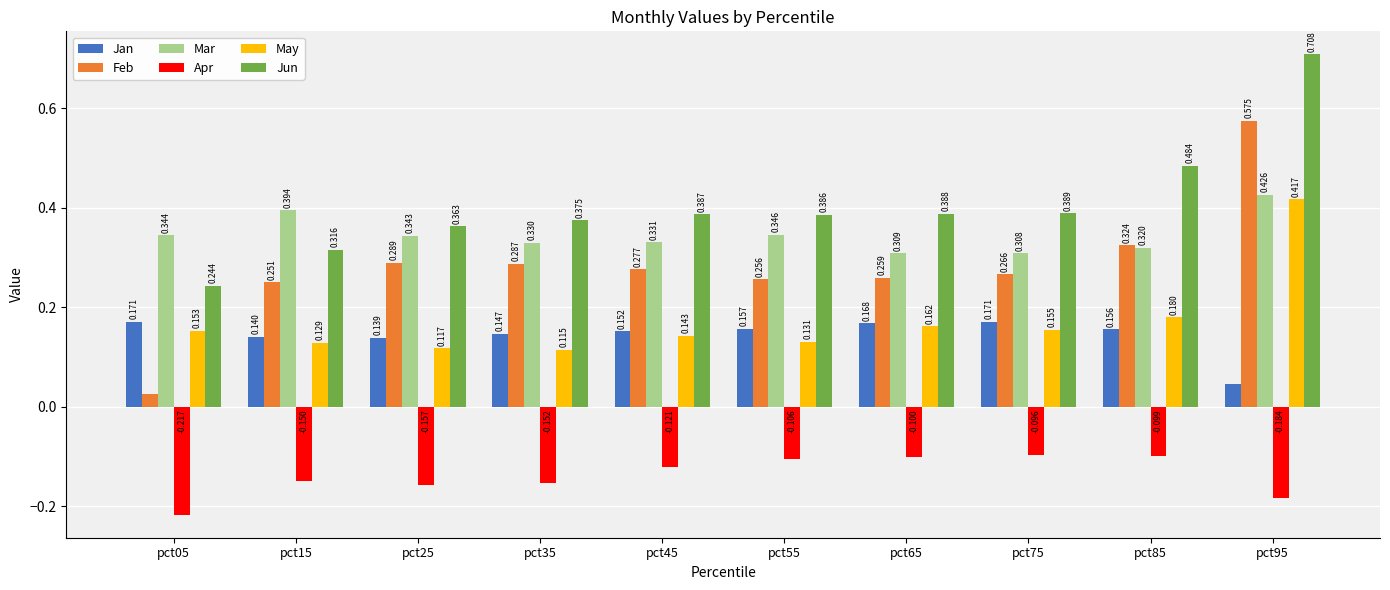

Which series has the largest total across all categories?

Jun